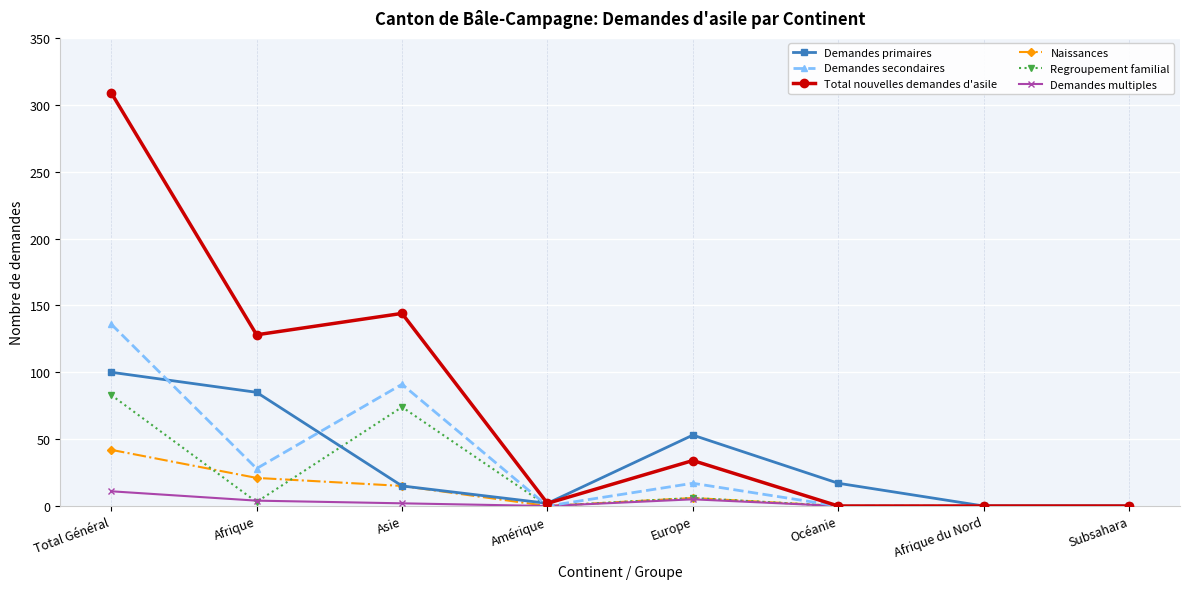

What are all the series names shown in the legend?

Demandes primaires, Demandes secondaires, Total nouvelles demandes d'asile, Naissances, Regroupement familial, Demandes multiples